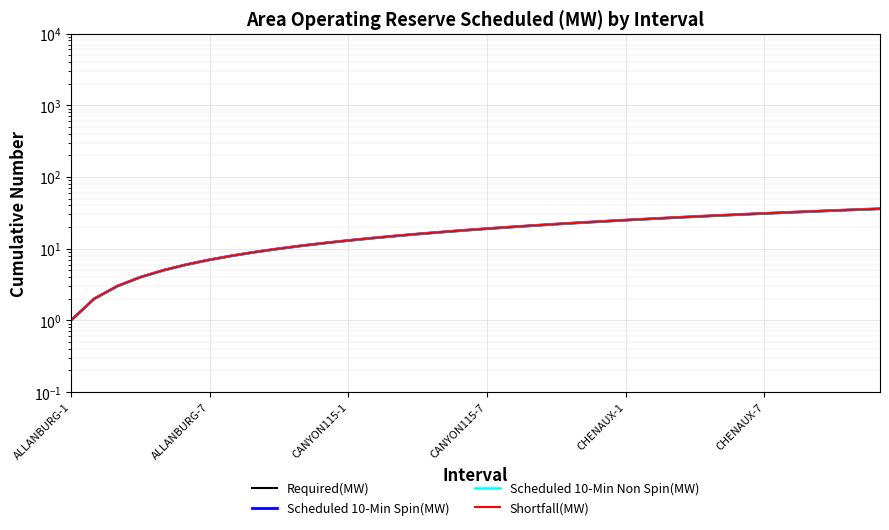

How many values in the Scheduled 10-Min Spin(MW) series are below 19?

18